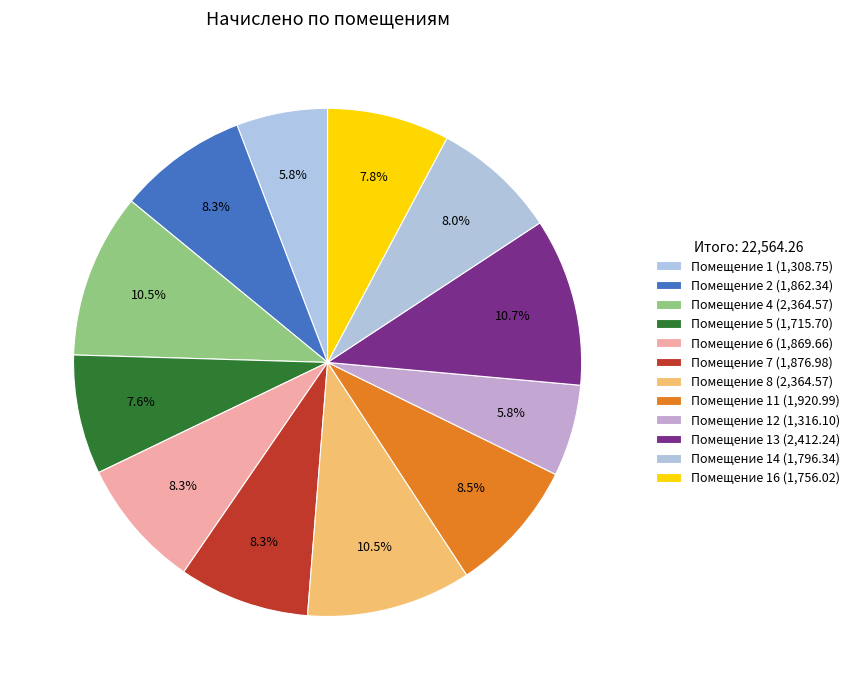

Rank the categories by value from lowest to highest.

1, 12, 5, 16, 14, 2, 6, 7, 11, 4, 8, 13